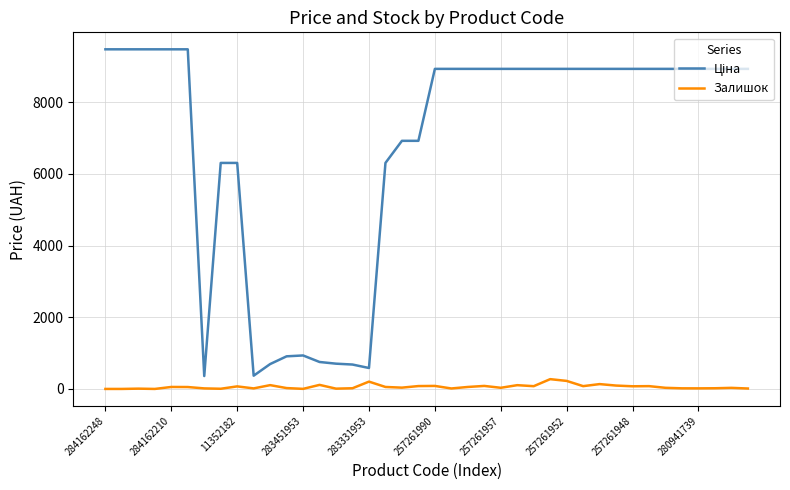

Does the chart display data point markers on the line(s)?

No